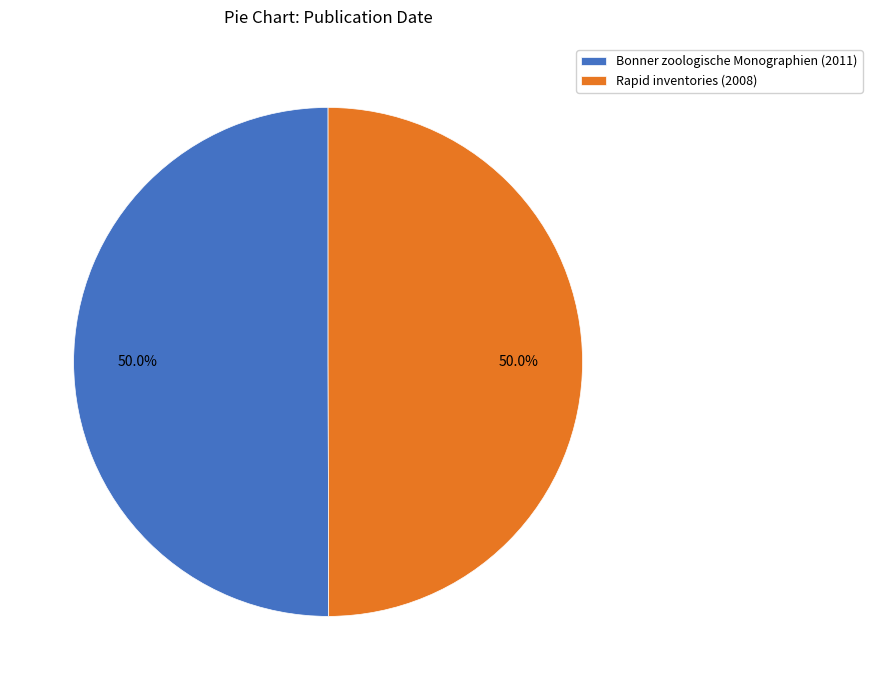

What is the ratio of the value at Rapid inventories (2008) to the value at Bonner zoologische Monographien (2011)?

1.0